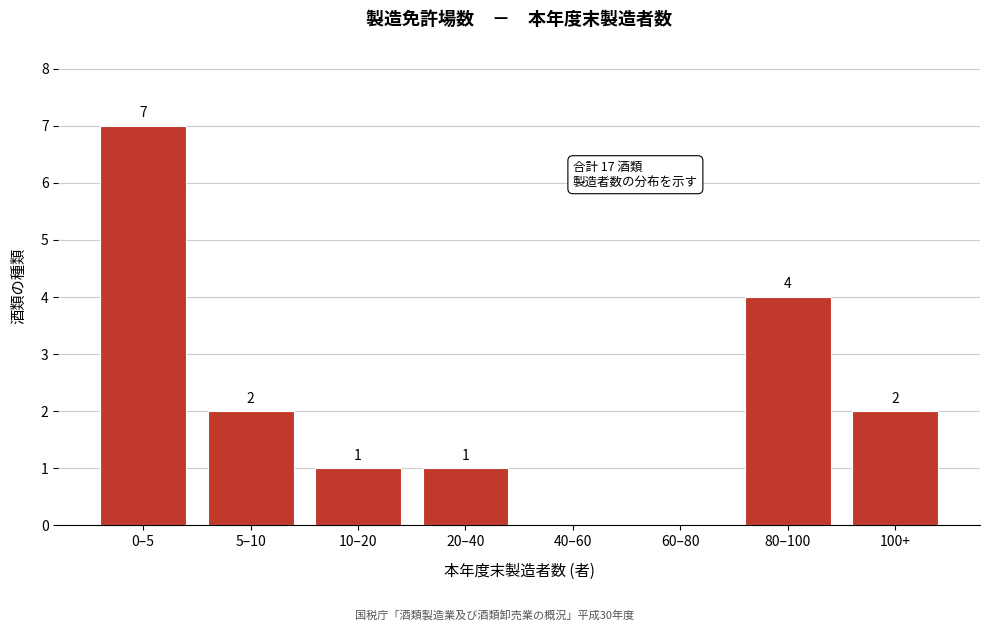

Reading right to left, what are all the values shown in this chart?

100+=2	80–100=4	60–80=0	40–60=0	20–40=1	10–20=1	5–10=2	0–5=7